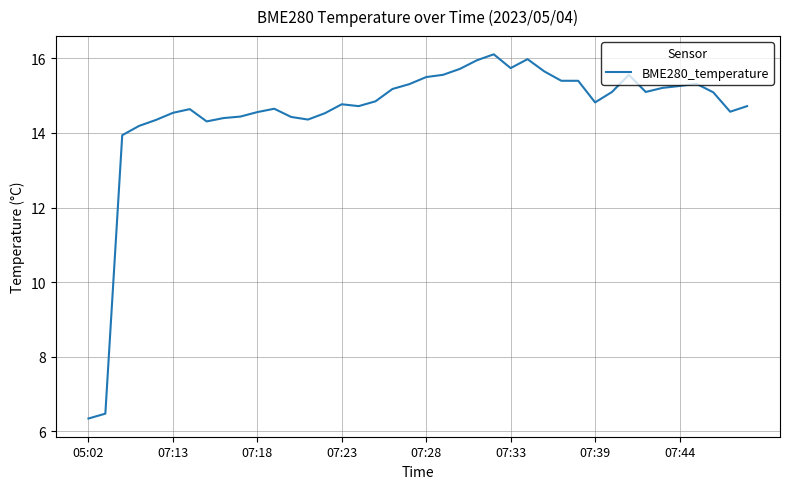

What is the maximum value shown in the chart?

16.1